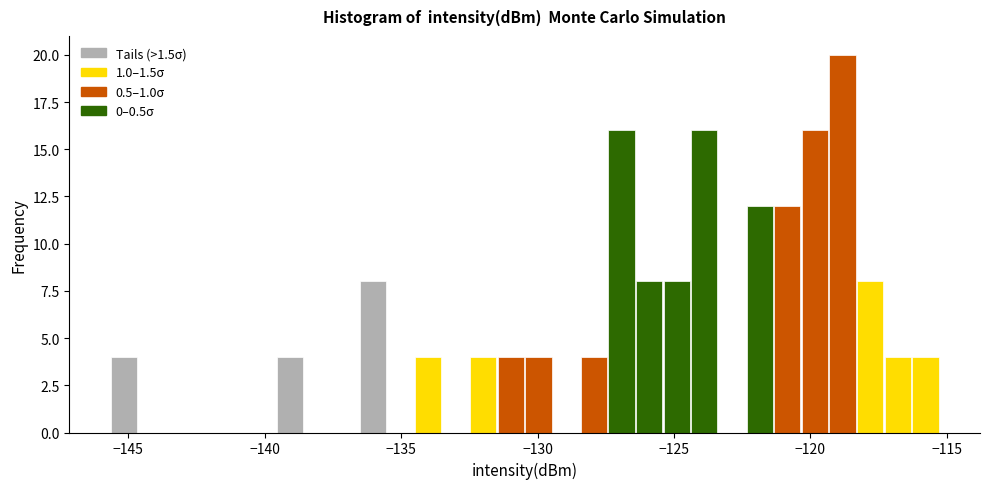

Around what value on the x-axis is the tallest bar? Give the approximate position of its centre, as read against the axis.

-119.0